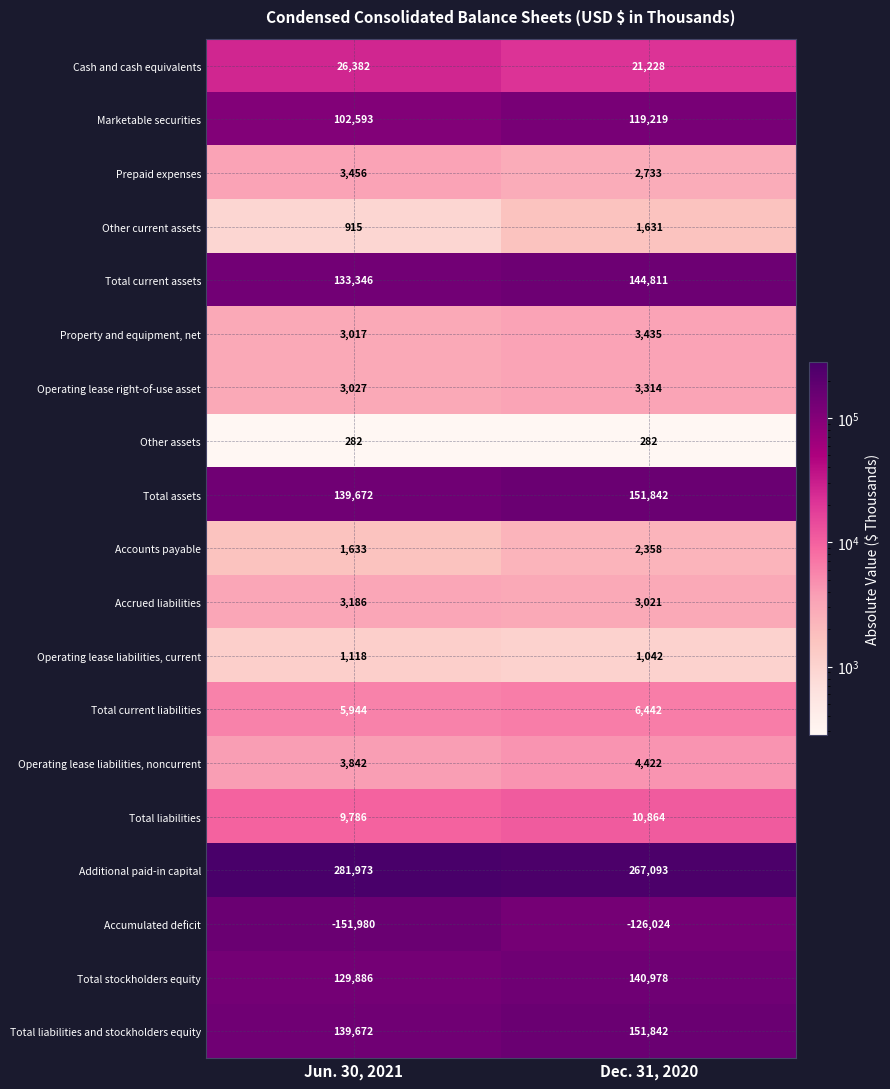

Read the Other assets value at Dec. 31, 2020.

282